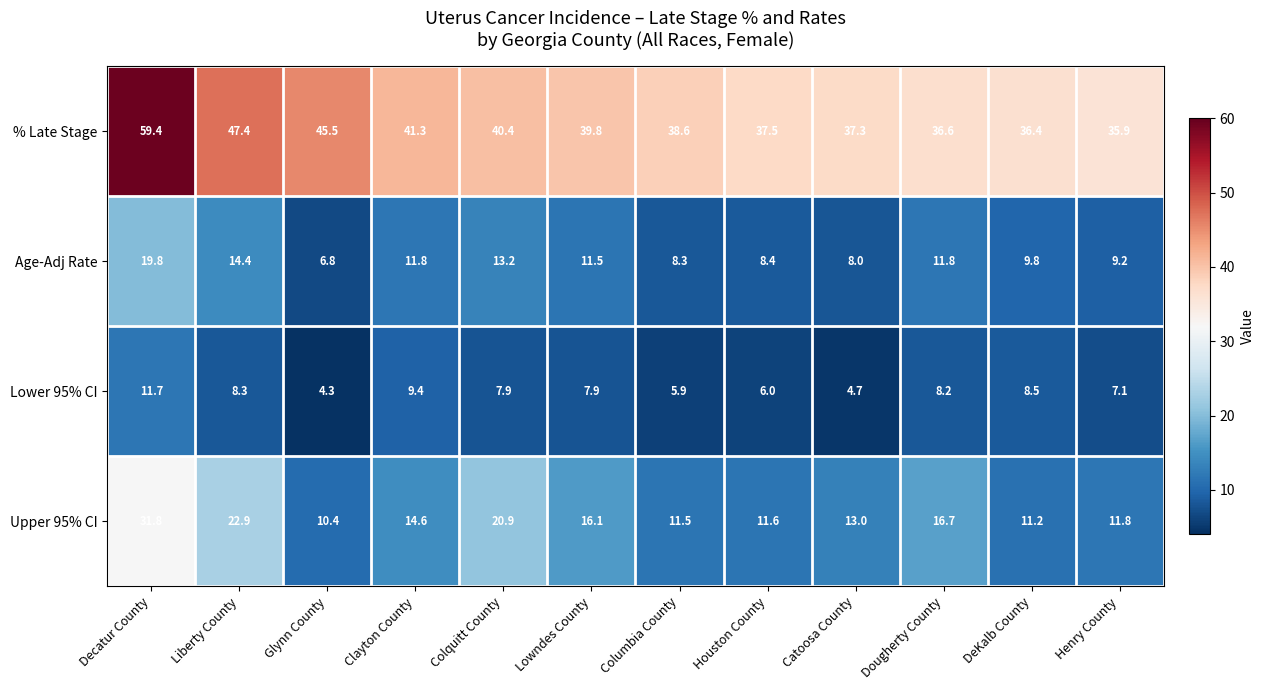

Which series has the largest range (max minus min)?

% Late Stage